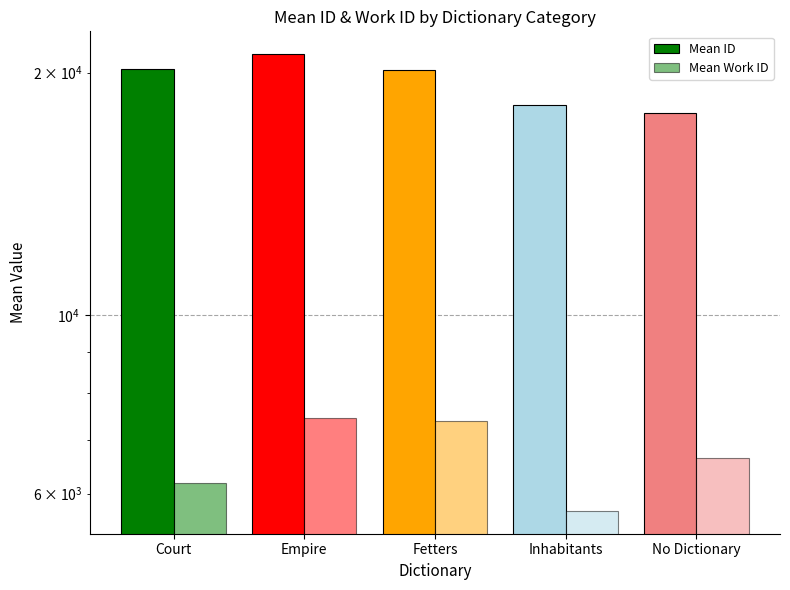

The value of Mean Work ID at Court is 1508.8. True or false?

False